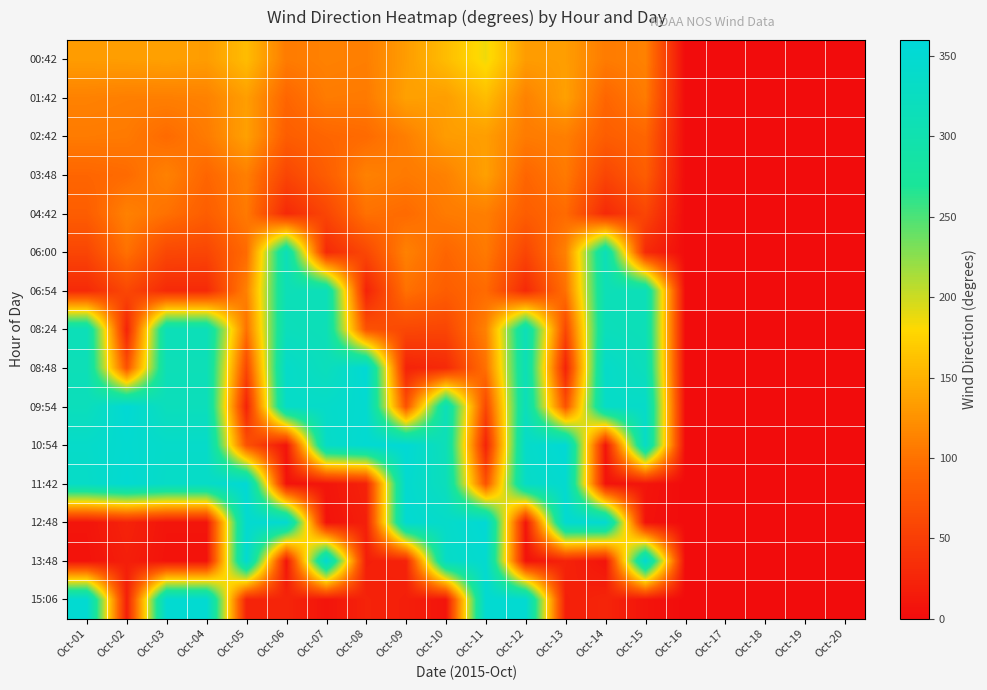

Between Oct-06 and Oct-14, which is larger?

Oct-06